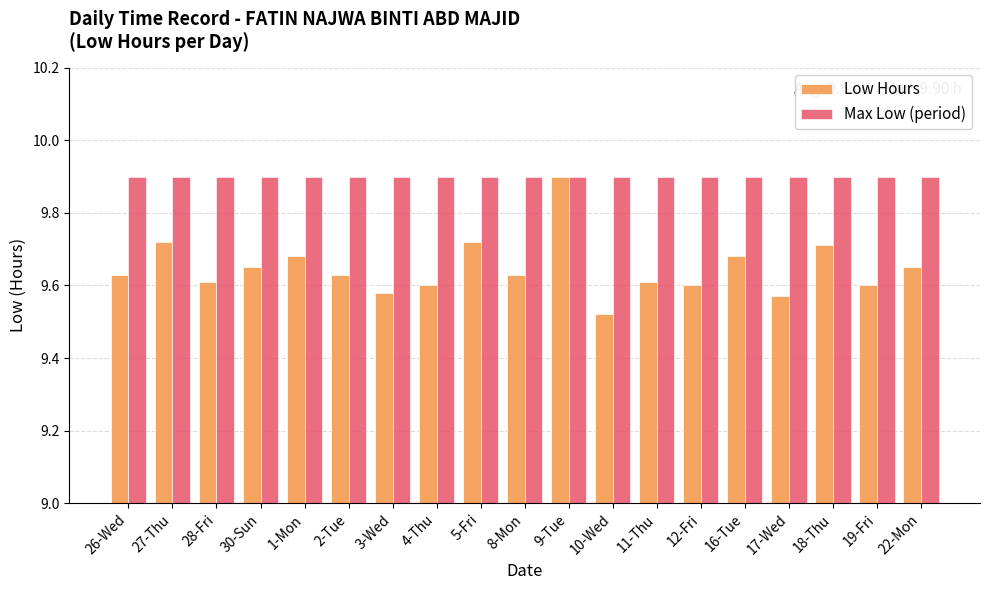

List the series in order of their overall mean, lowest first.

Low Hours, Max Low (period)